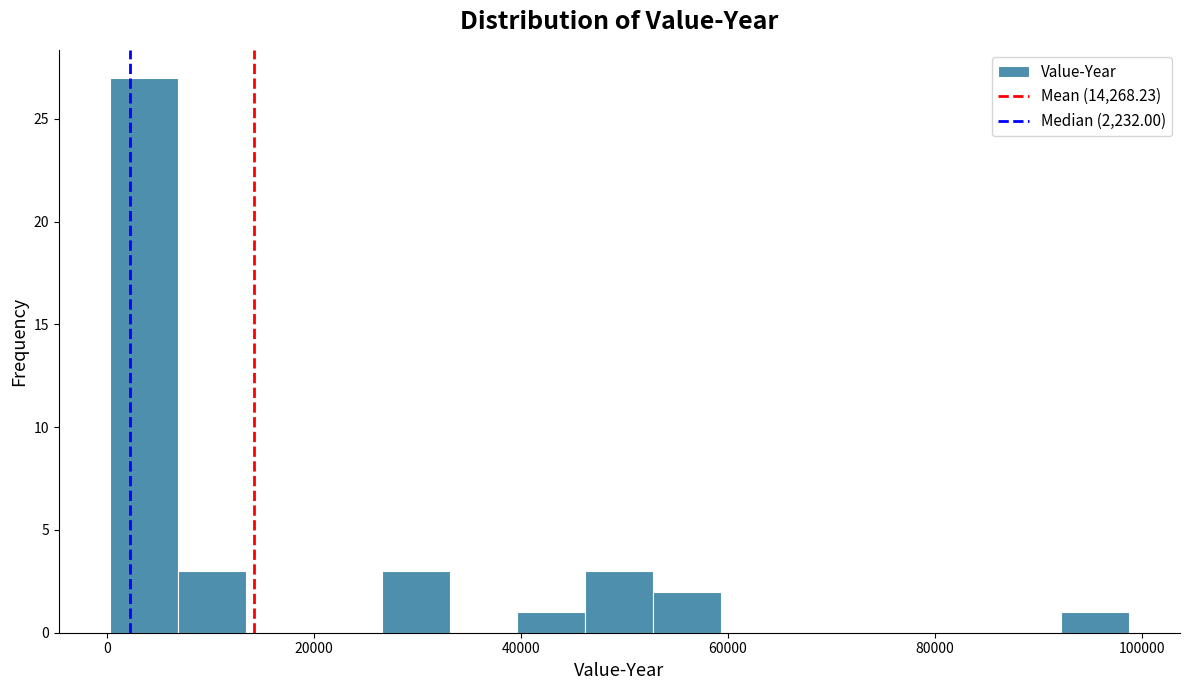

Around what value on the x-axis is the tallest bar? Give the approximate position of its centre, as read against the axis.

4000